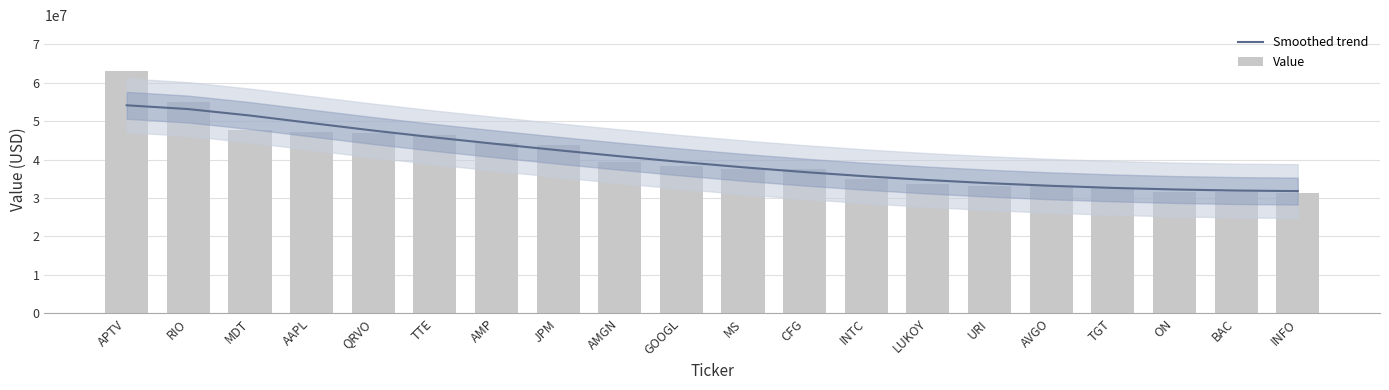

Which series changed the most between AAPL and ON?

Smoothed trend